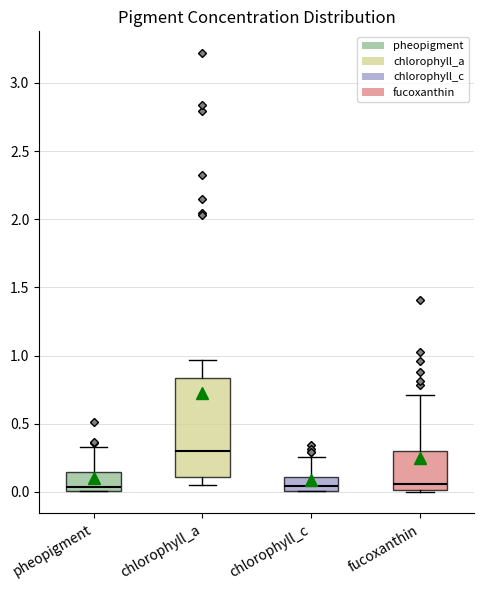

Comparing the boxes themselves (not the whiskers), which one is the tallest?

chlorophyll_a